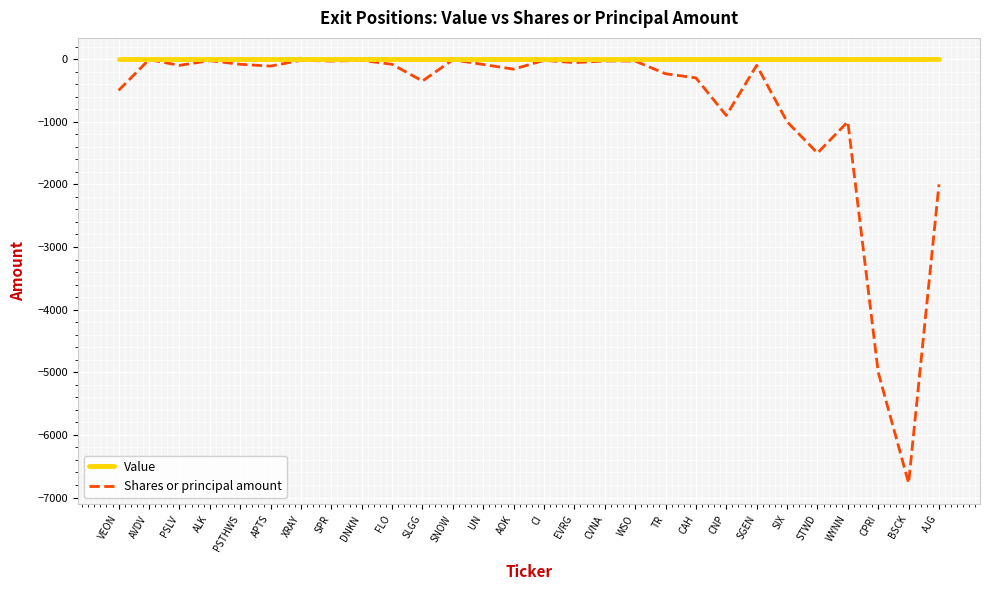

True or false: Shares or principal amount has more than 2 points higher than both neighbors.

True